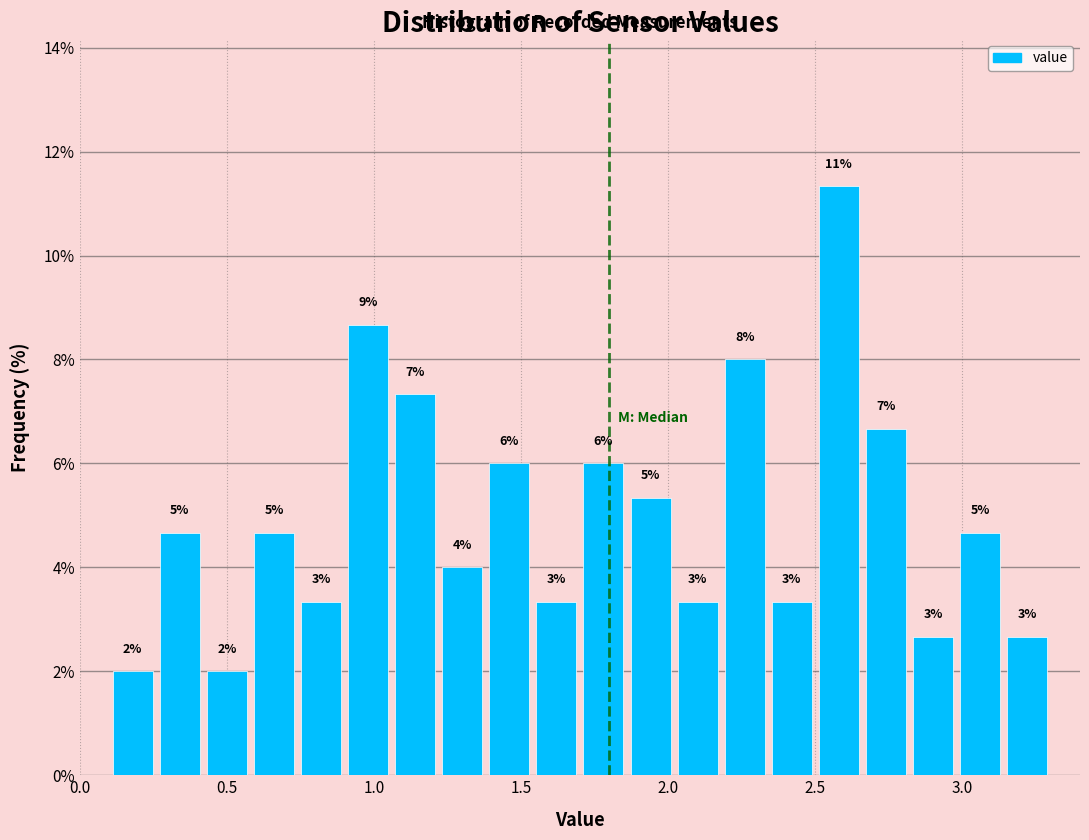

Read against the x-axis, roughly where is the centre of the tallest bar?

2.60